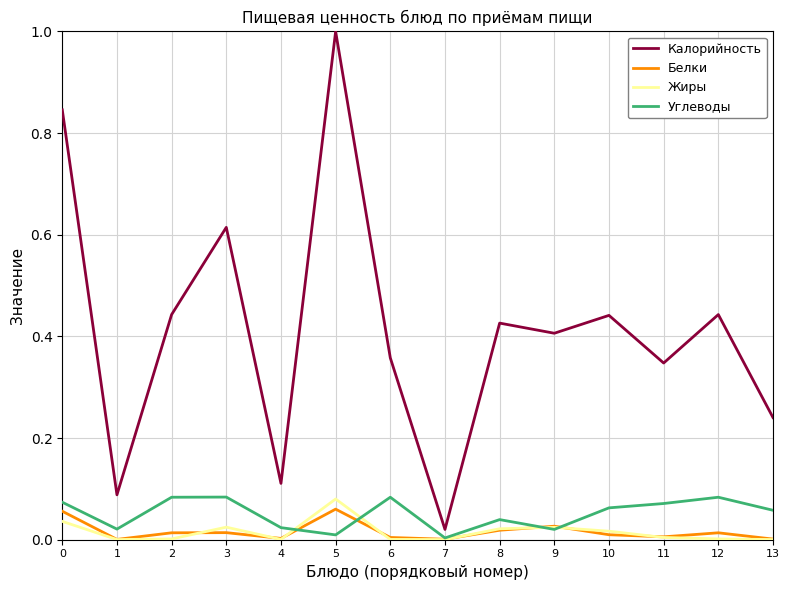

Is the value of Жиры at 1 greater than the value of Калорийность at 10?

No